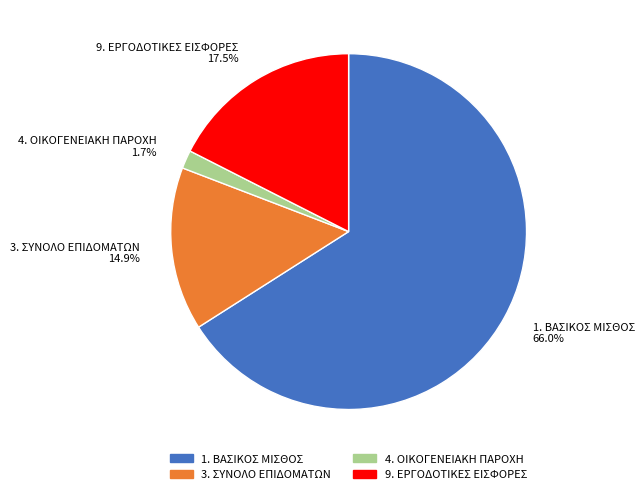

To the nearest percent, what is the difference between the 4. ΟΙΚΟΓΕΝΕΙΑΚΗ ΠΑΡΟΧΗ and 1. ΒΑΣΙΚΟΣ ΜΙΣΘΟΣ slice percentages?

64%